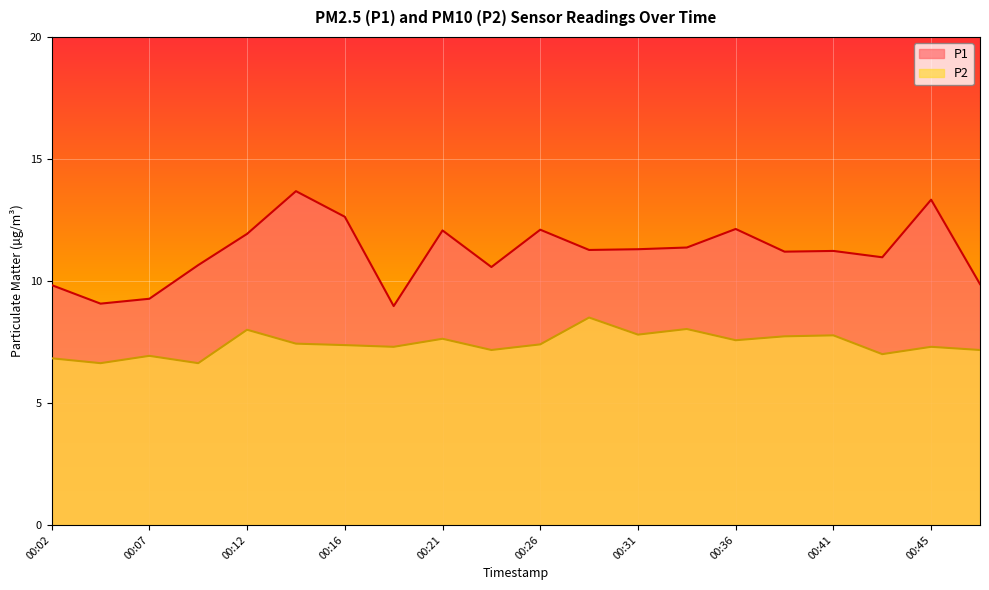

What is the spread (max minus min) of values at 00:04?

2.4